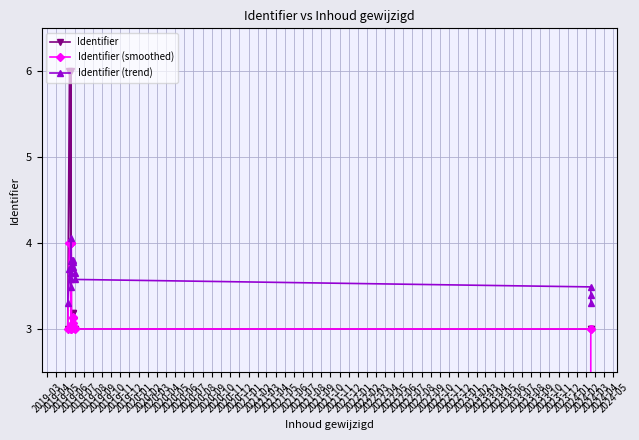

What is the difference between the highest and lowest values at 2019-10?

1.0